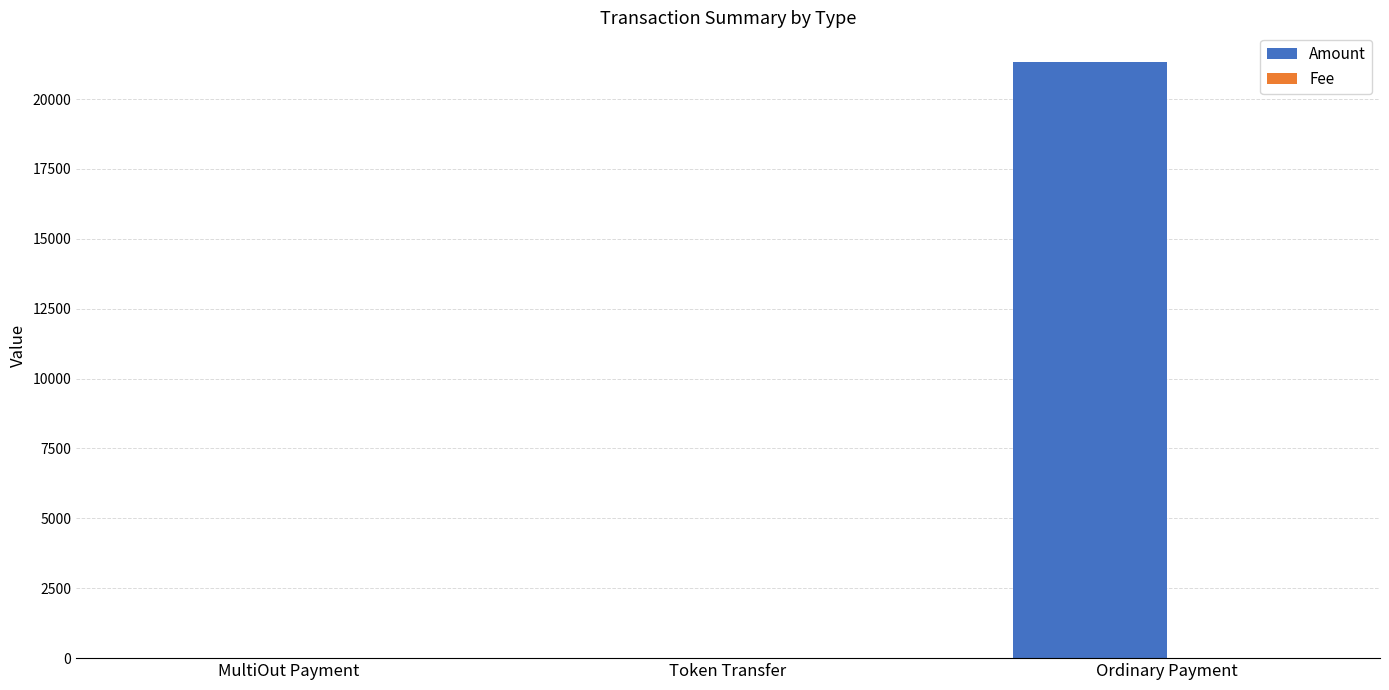

Is it true that Amount equals 0.0 at MultiOut Payment?

True